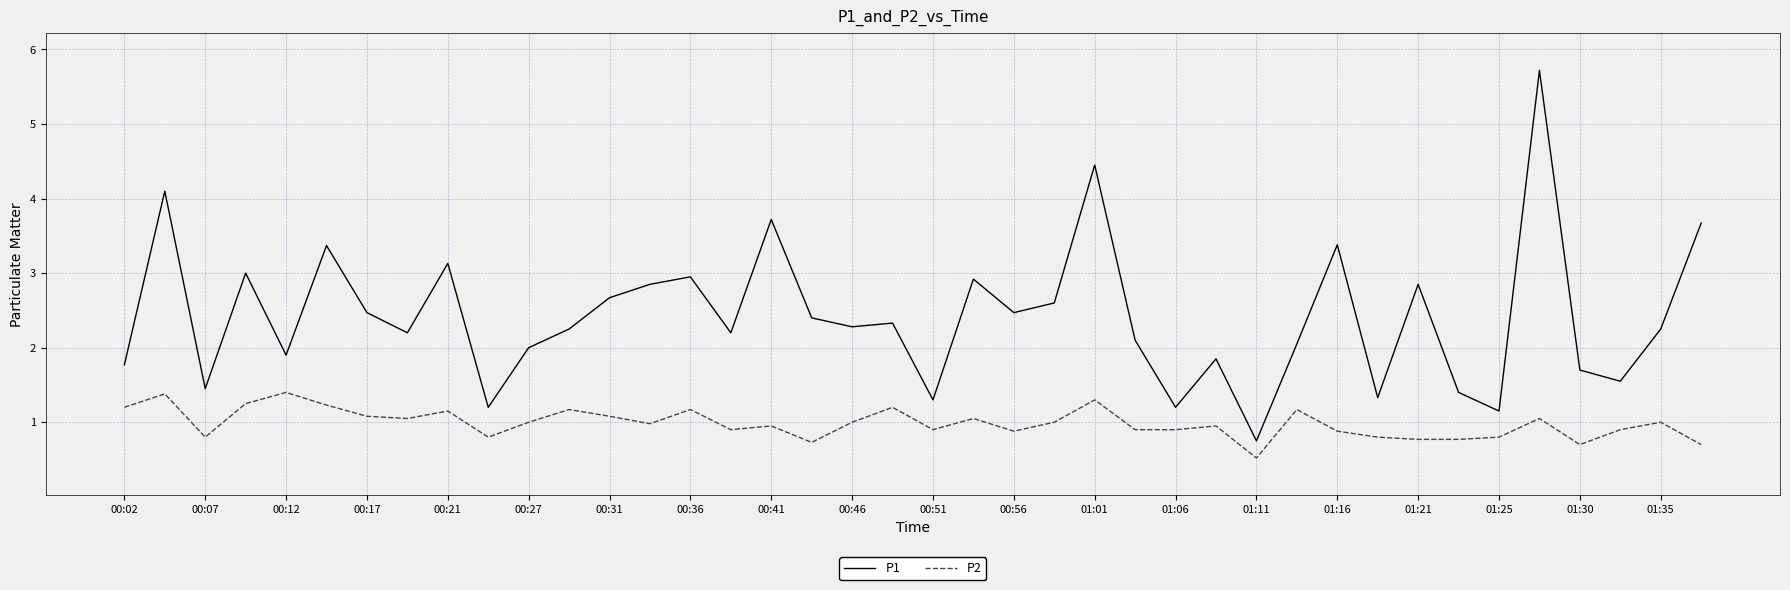

Which series has the widest spread of values?

P1